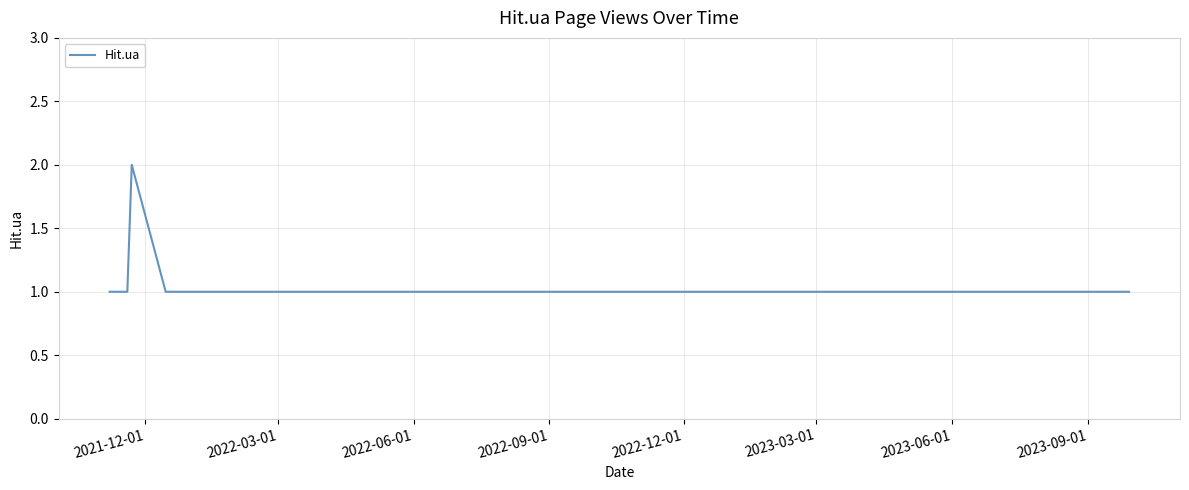

Does the chart display data point markers on the line(s)?

No